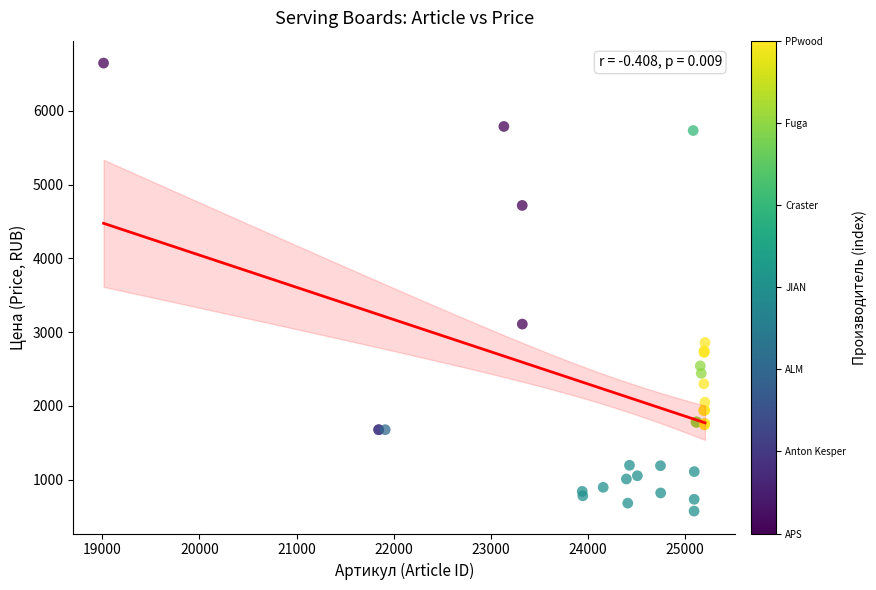

What Y value in the scatter plot is closest to 3610?

3109